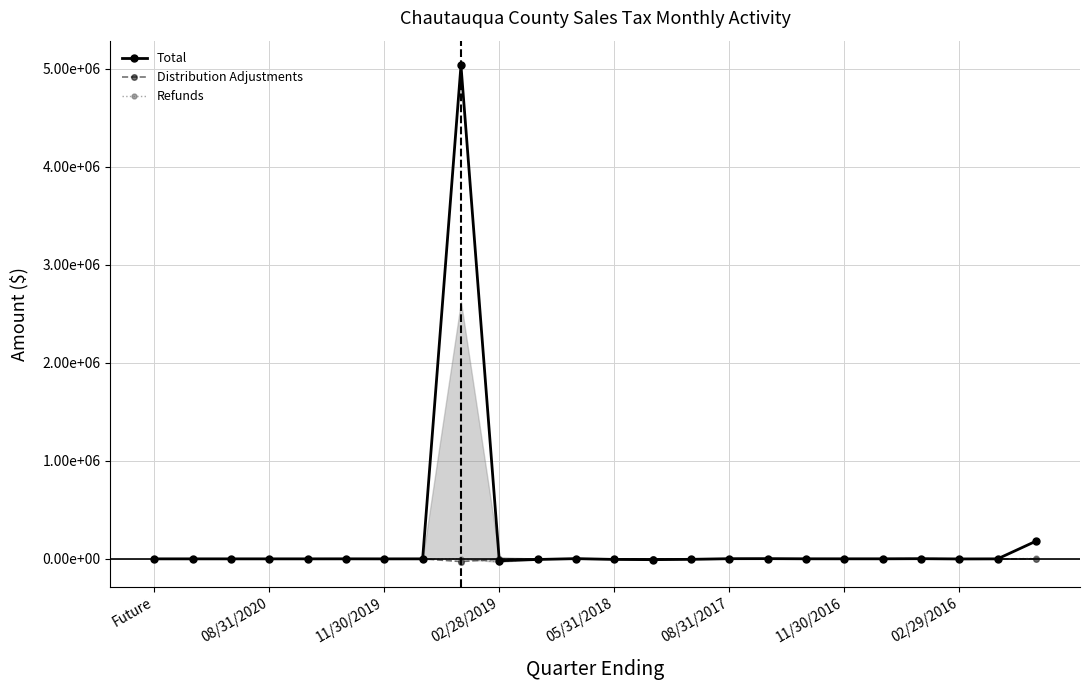

Which category has the highest value across all series?

8